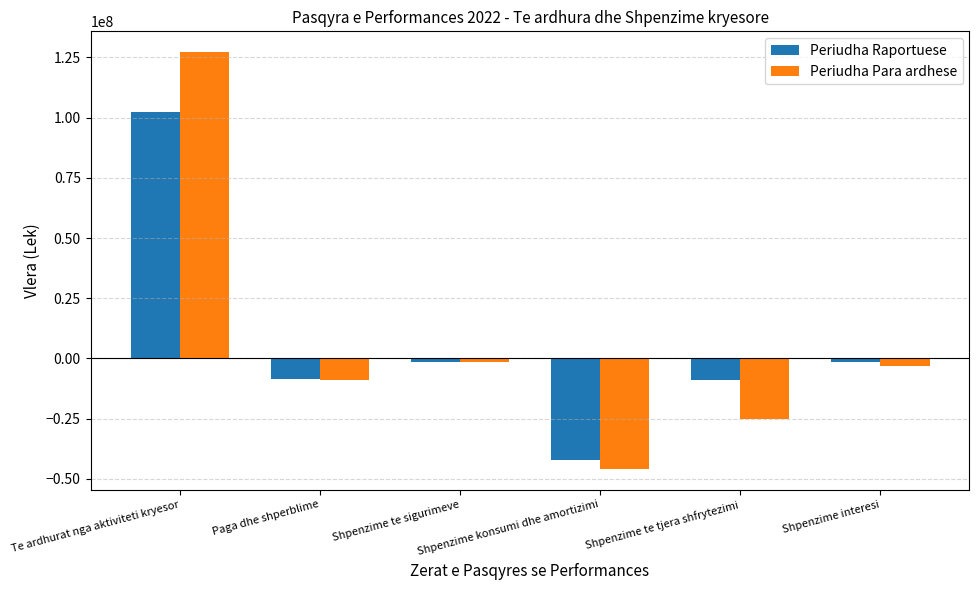

What is the difference between the maximum and second lowest values in the Periudha Para ardhese series?

152180309